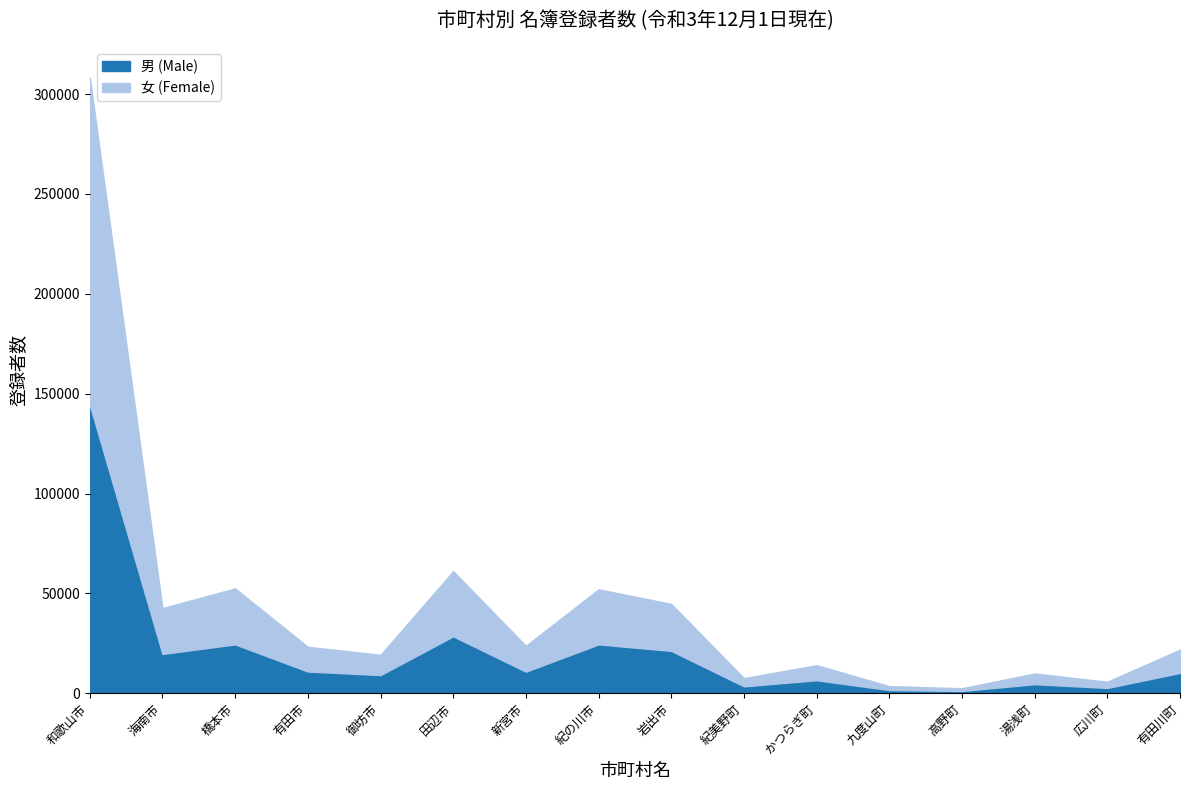

At which label is 男 (Male) closest to 72814?

田辺市